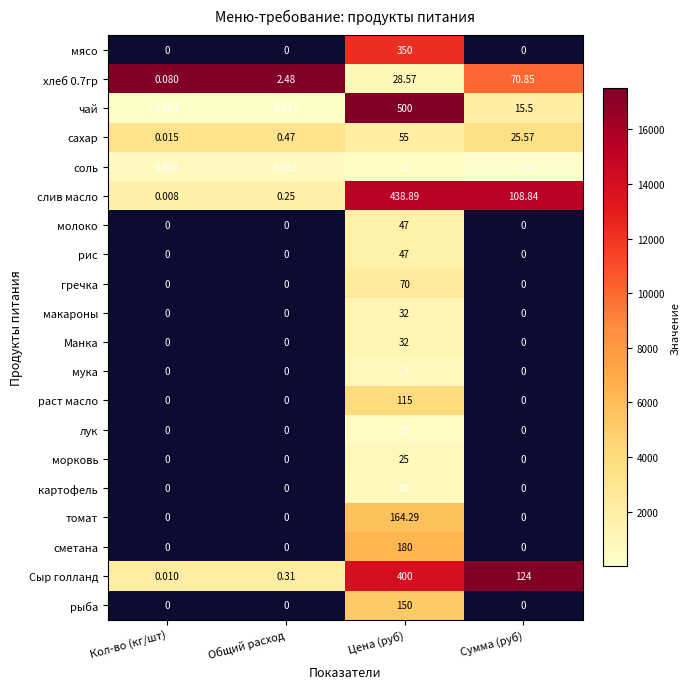

How many distinct data groups are displayed?

20